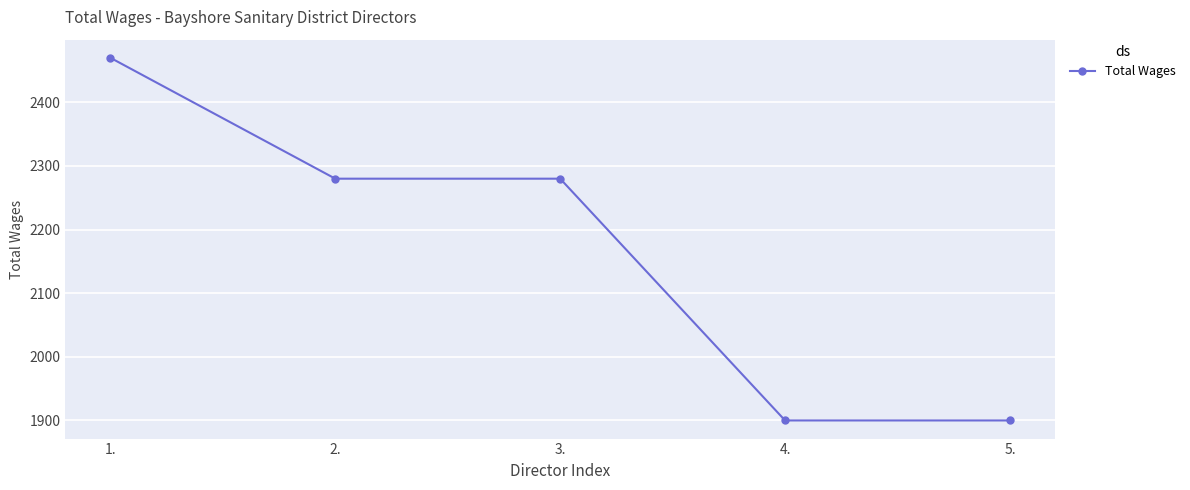

Count the number of categories in the chart.

5